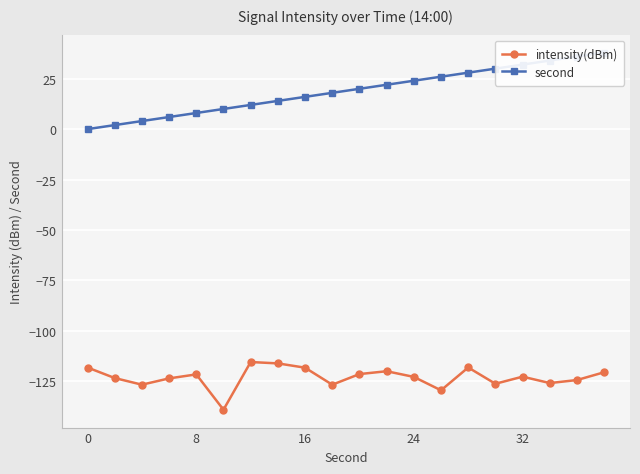

True or false: intensity(dBm) and second cross at least once.

False